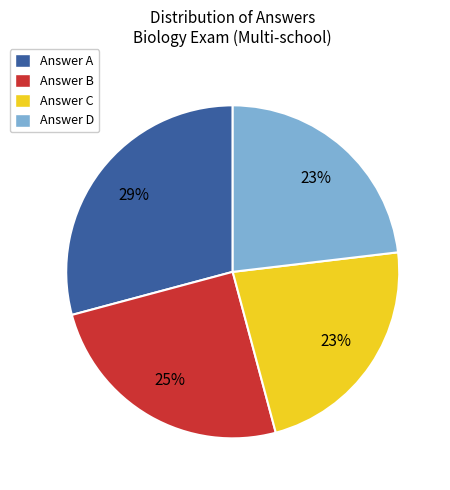

Count the number of slices in the pie.

4